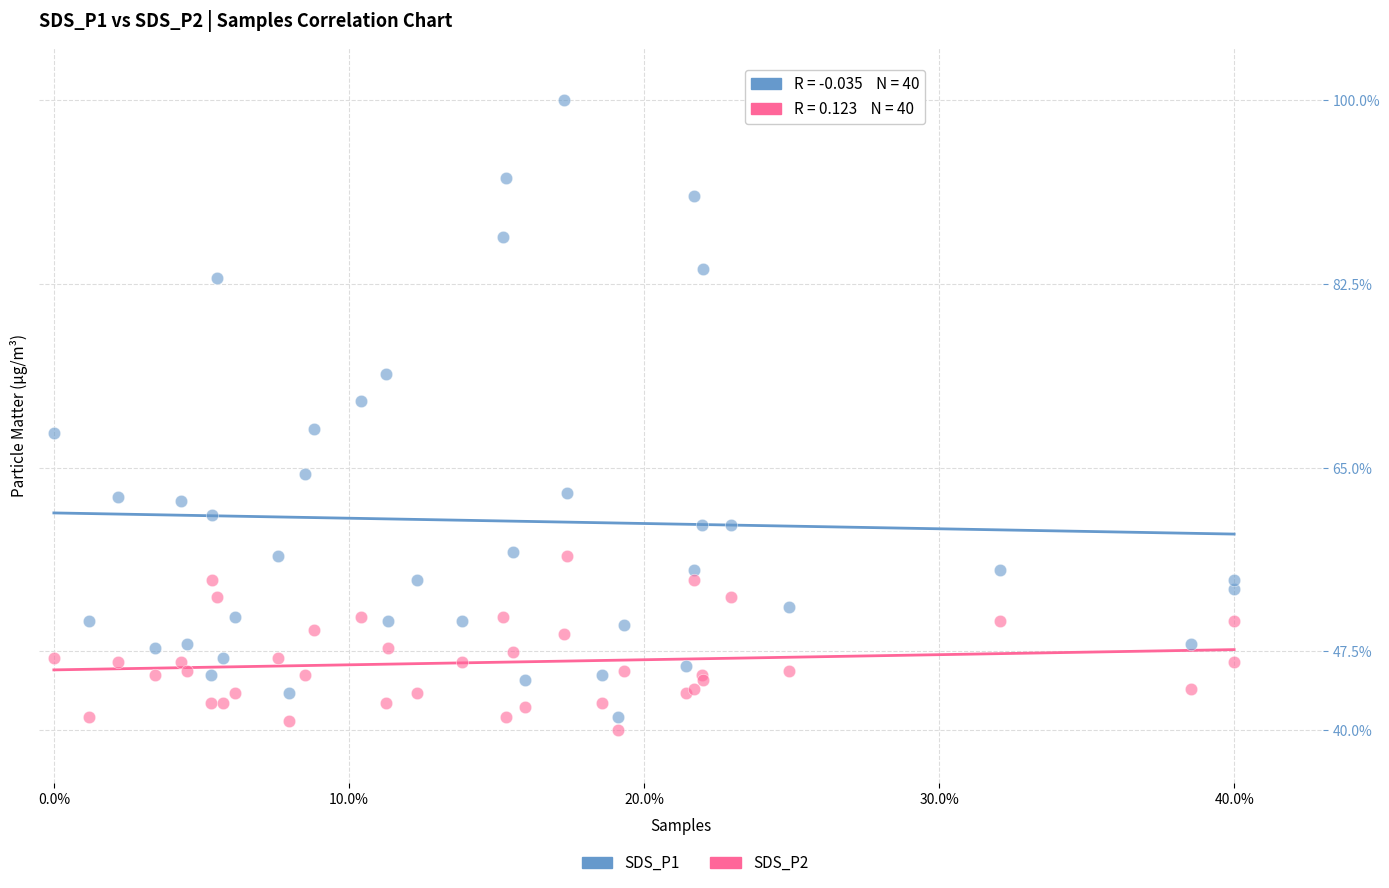

What is the X range (max minus min) for the scatter plot?

0.4